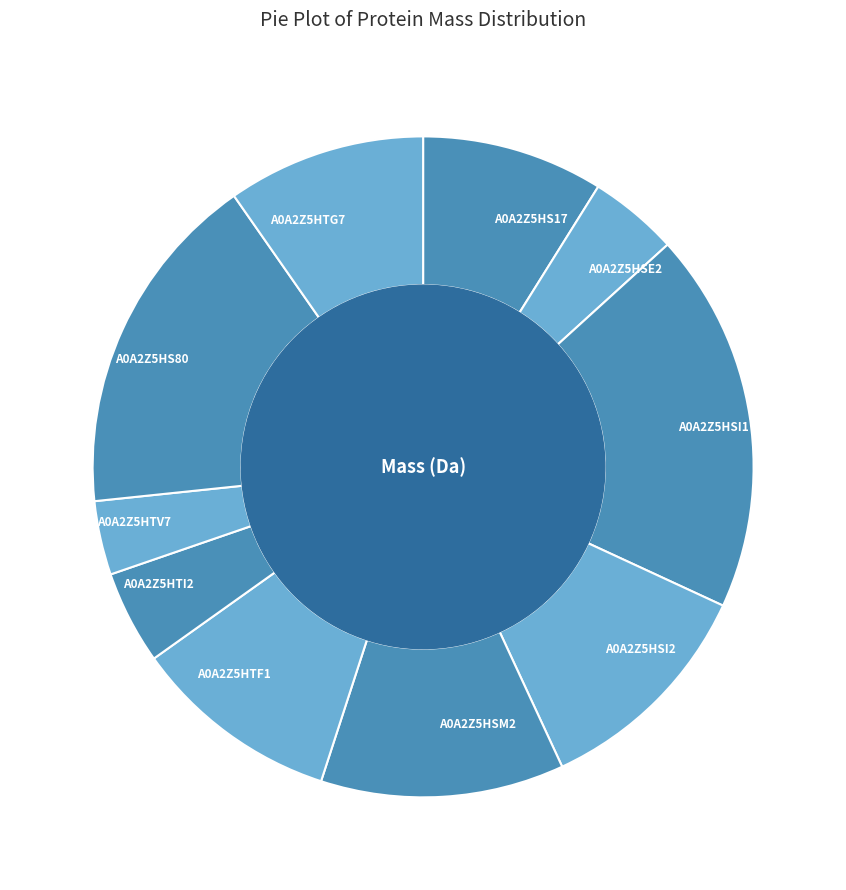

How many slices are in this pie chart?

10